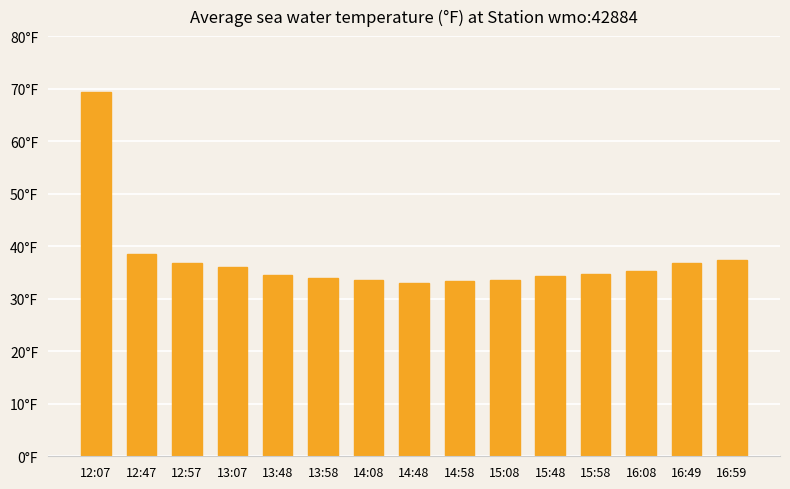

Reading left to right, transcribe all the data shown in this chart.

12:07=69.3	12:47=38.6	12:57=36.8	13:07=36.1	13:48=34.5	13:58=34.0	14:08=33.6	14:48=33.0	14:58=33.4	15:08=33.5	15:48=34.4	15:58=34.8	16:08=35.2	16:49=36.8	16:59=37.4